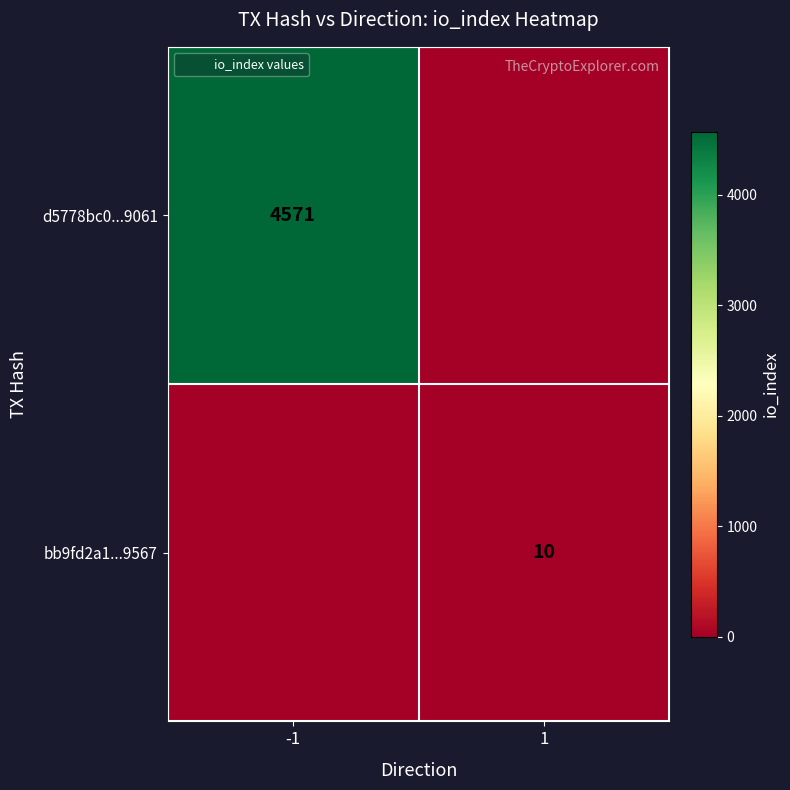

True or false: bb9fd2a1...9567 has a value of 16 at 1.

False